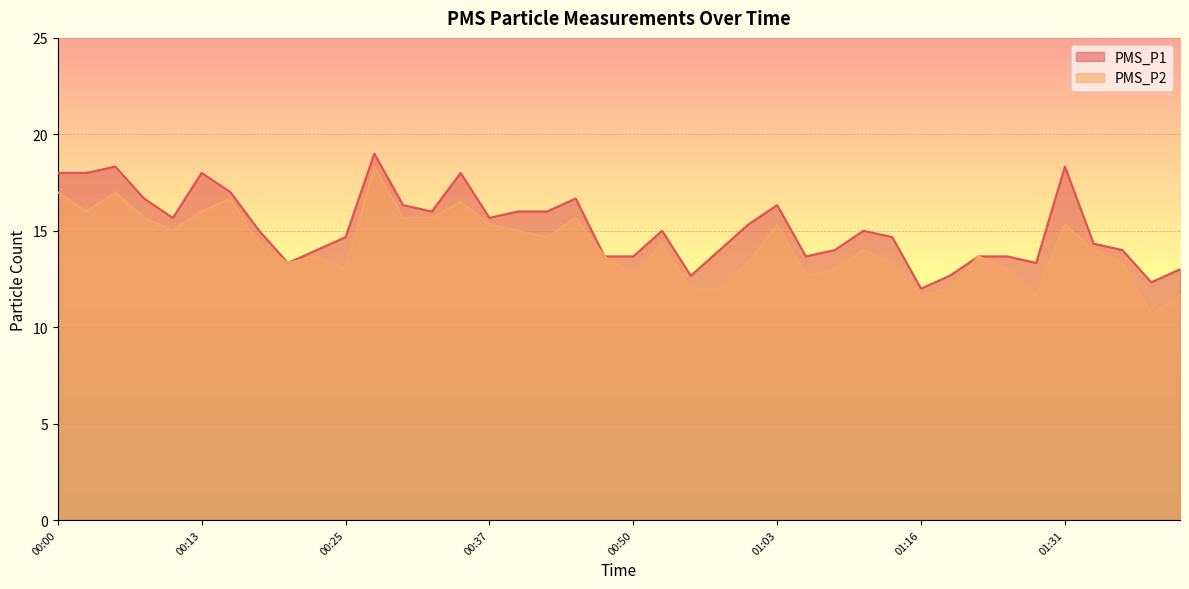

What is the value of the PMS_P2 point at the 25th from the left?

13.3